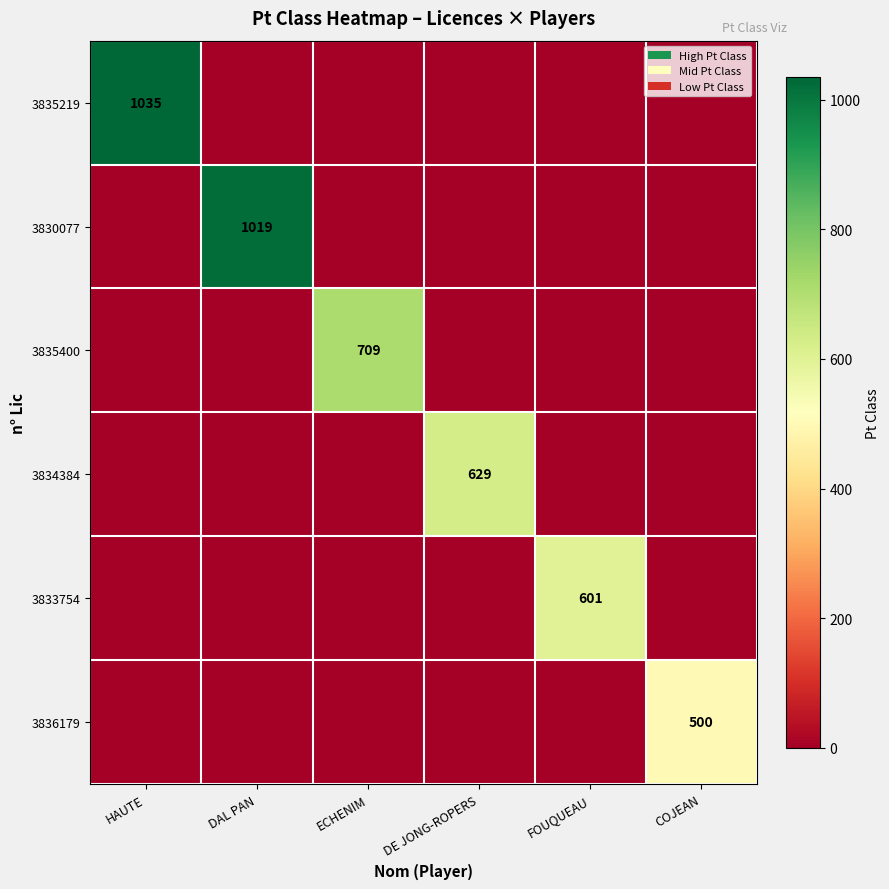

What is the total value across all series at HAUTE?

1035